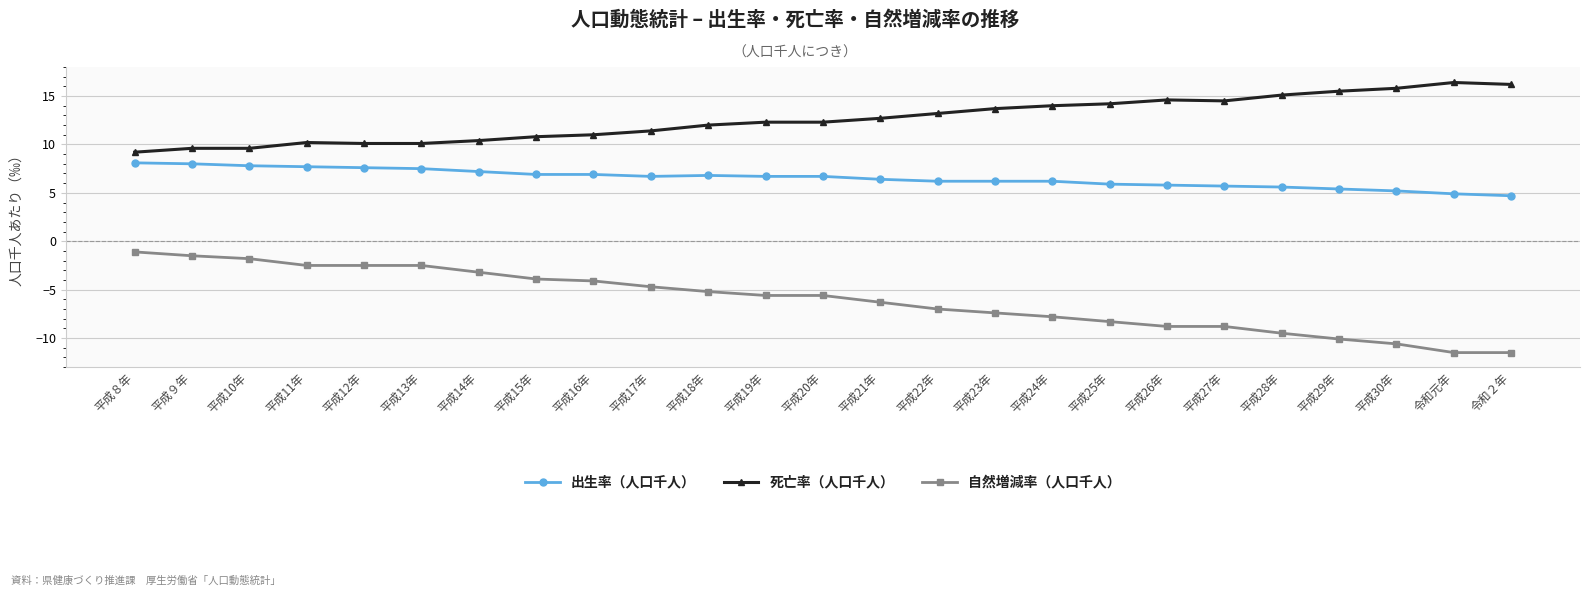

Count the number of data series in this chart.

3